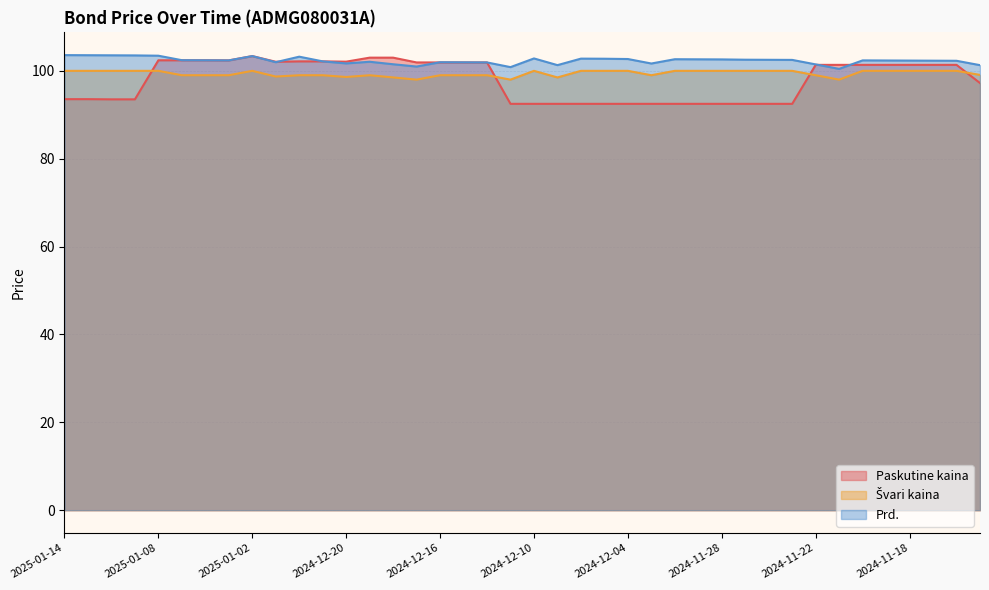

What is the total value across all series at 2025-01-08?

305.8